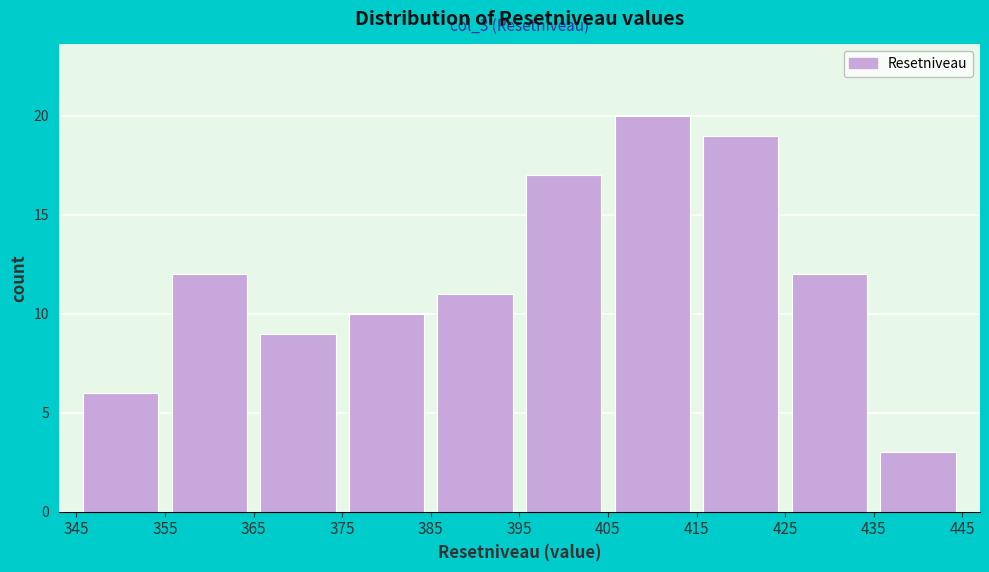

Which range on the x-axis has the tallest bar?

405 to 415